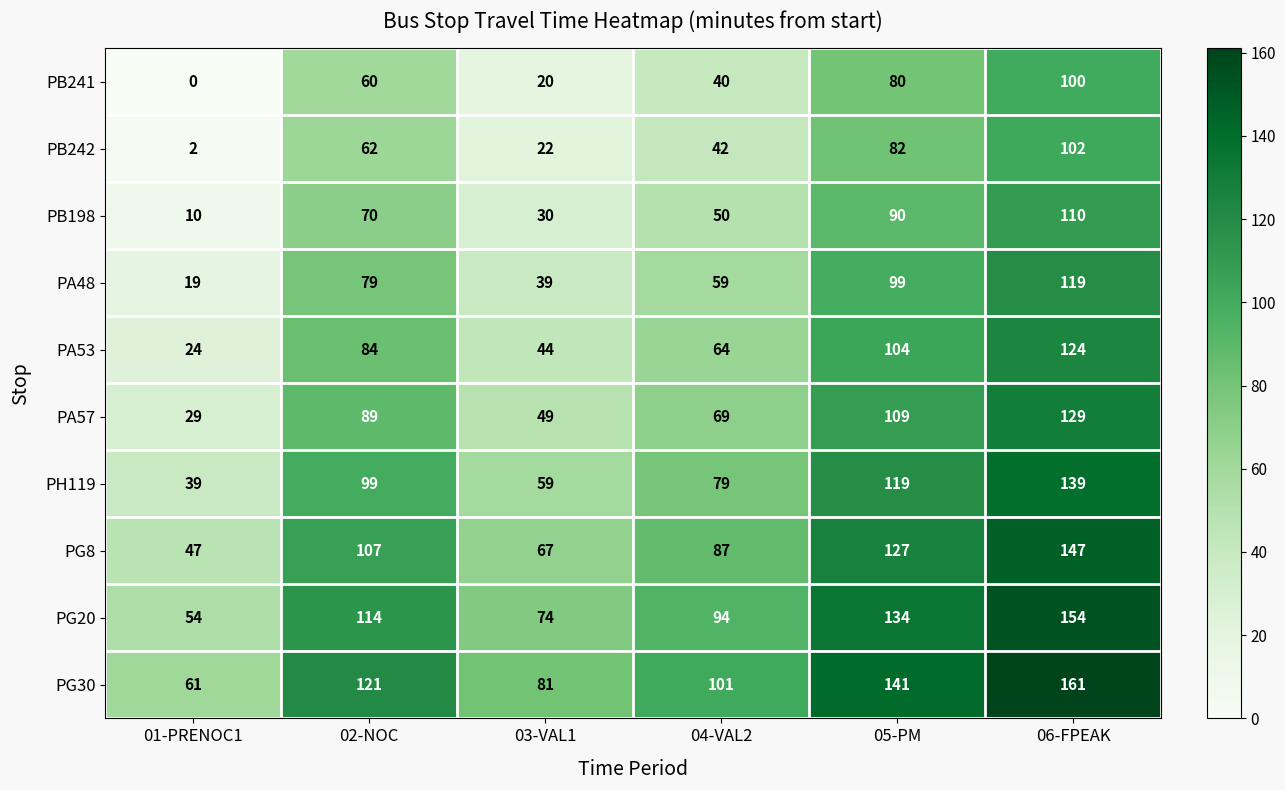

What is the difference between the PG20 values at 02-NOC and 05-PM?

20